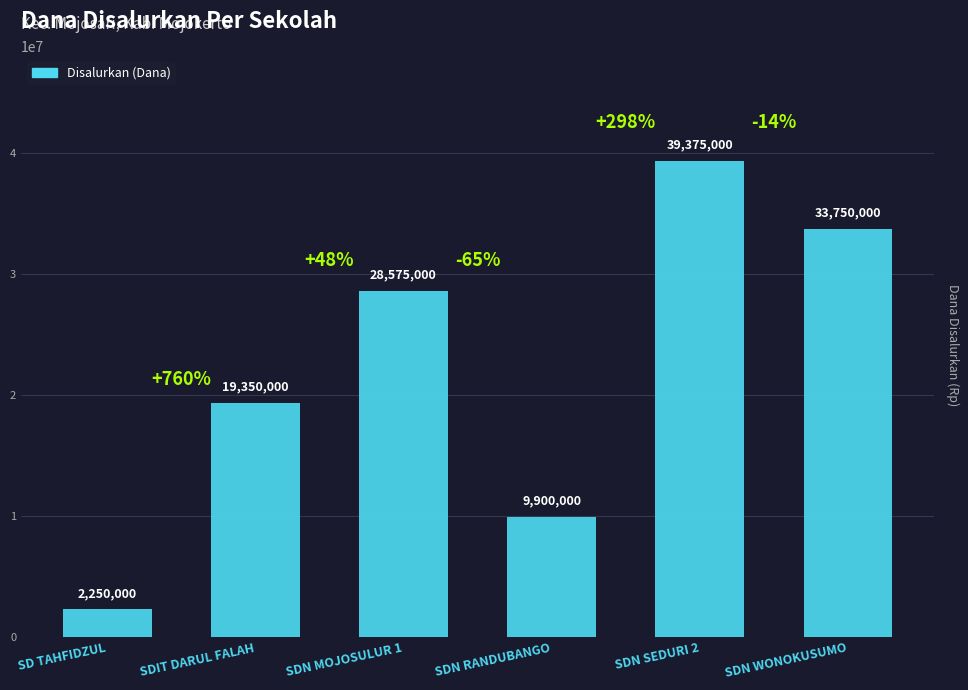

Reading left to right, extract all data points from this chart.

2250000	19350000	28575000	9900000	39375000	33750000